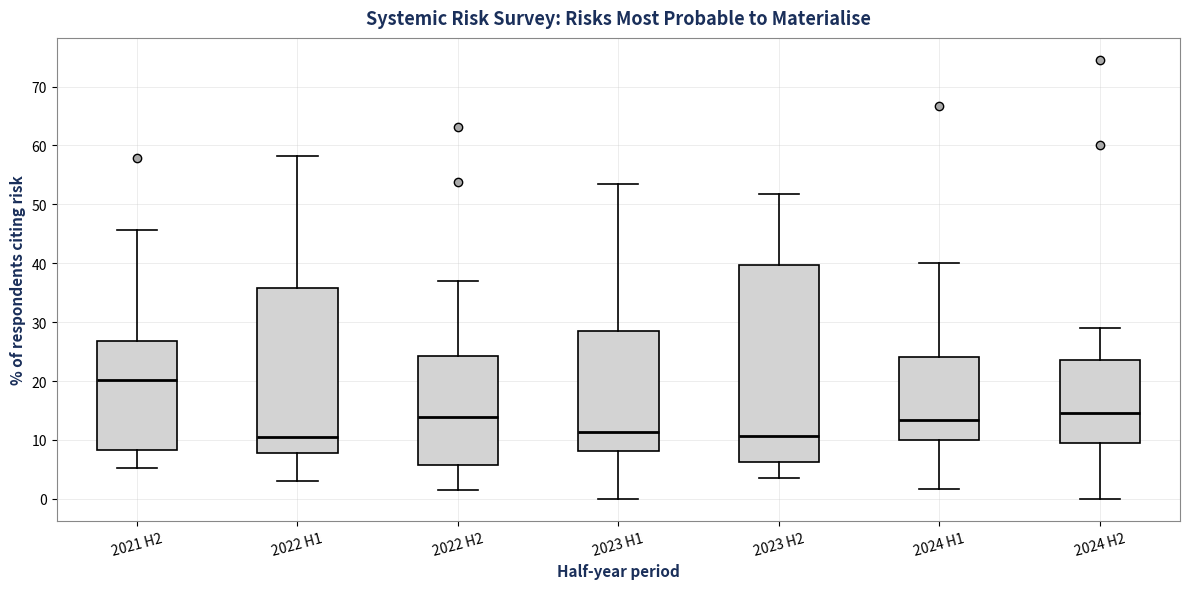

Where is the upper edge of the box for 2022 H2 on the y-axis? The values are not printed on the chart, so give them approximately, as read against the axis.

24